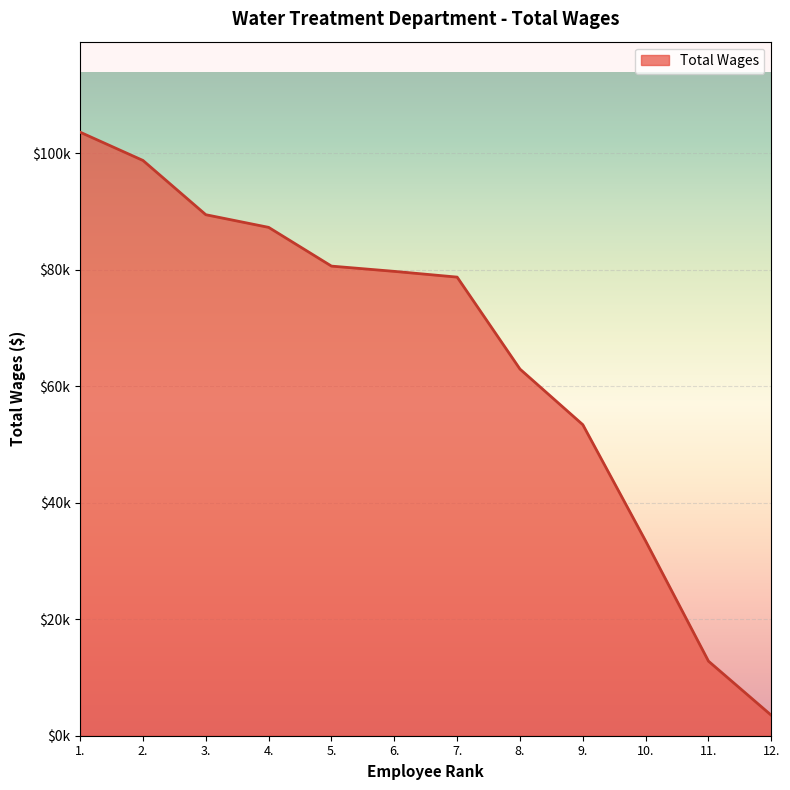

Reading right to left, list all the values displayed in this chart.

12.=3507	11.=12800	10.=33425	9.=53396	8.=62943	7.=78732	6.=79718	5.=80622	4.=87273	3.=89445	2.=98760	1.=103611